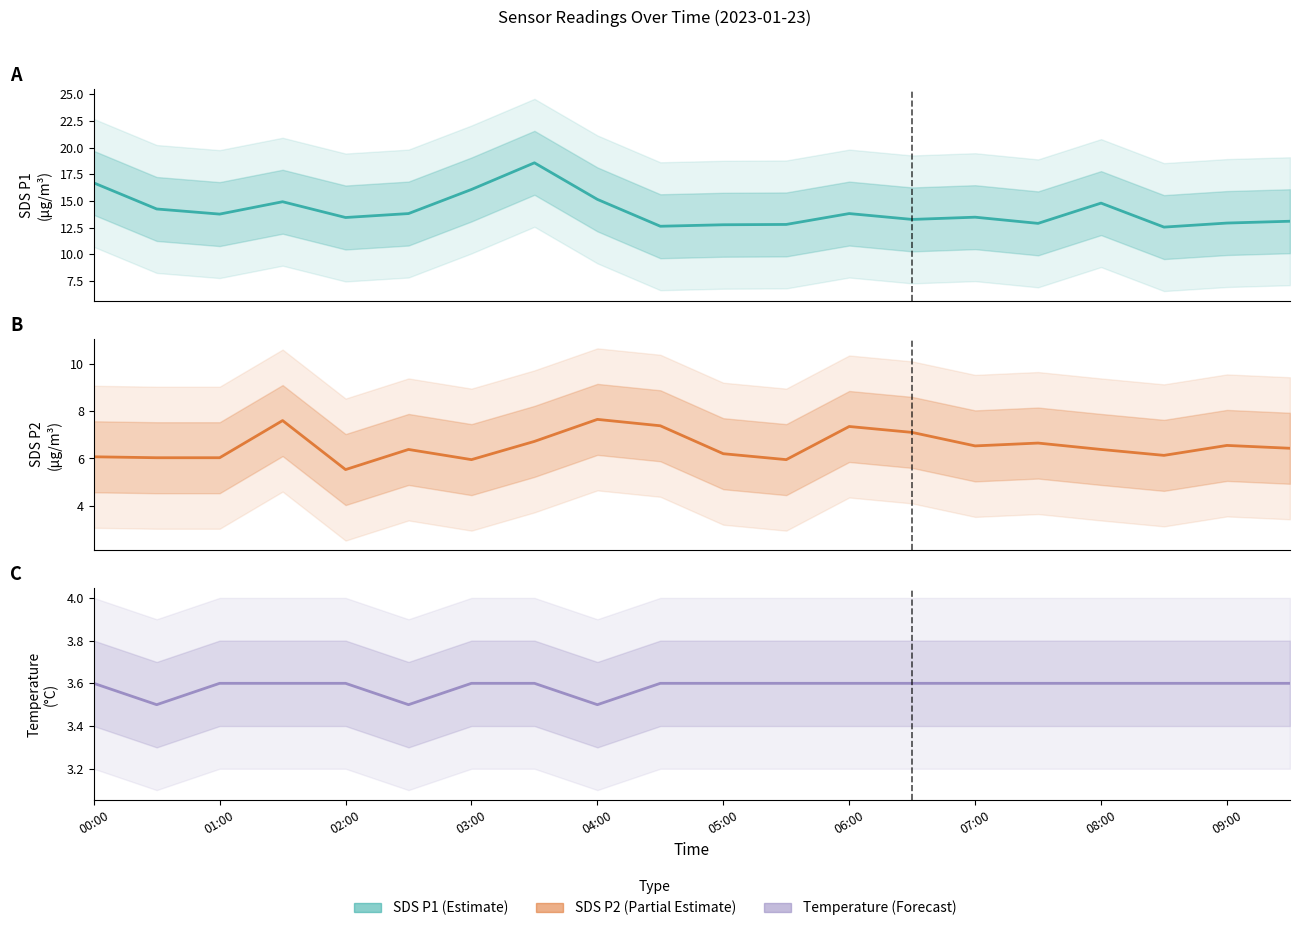

At 02:00, list the series in order from largest to smallest.

SDS_P1, SDS_P2, Temp